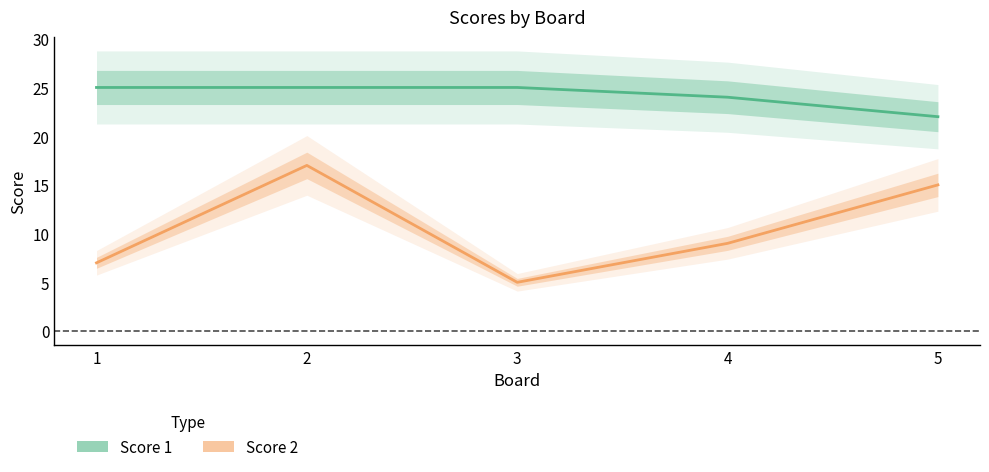

True or false: Score 2 and Score 1 cross at least once.

False